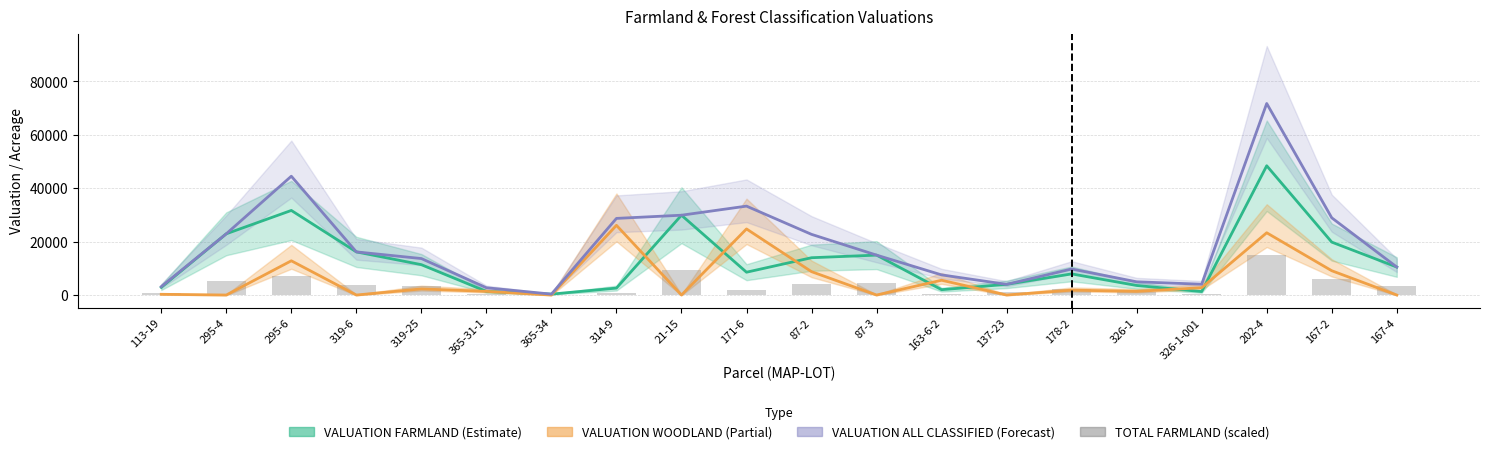

Does the chart contain any negative values?

No